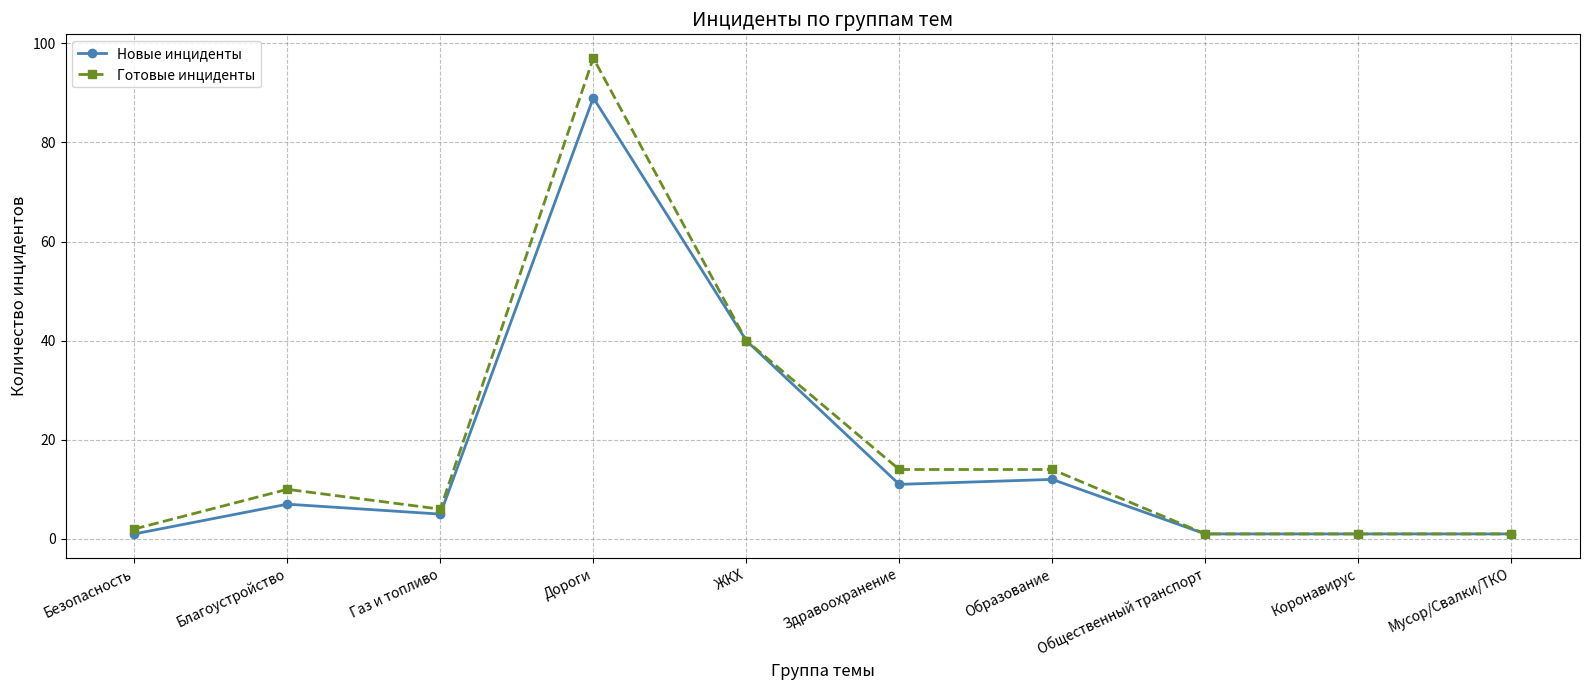

Count the number of categories in the chart.

10